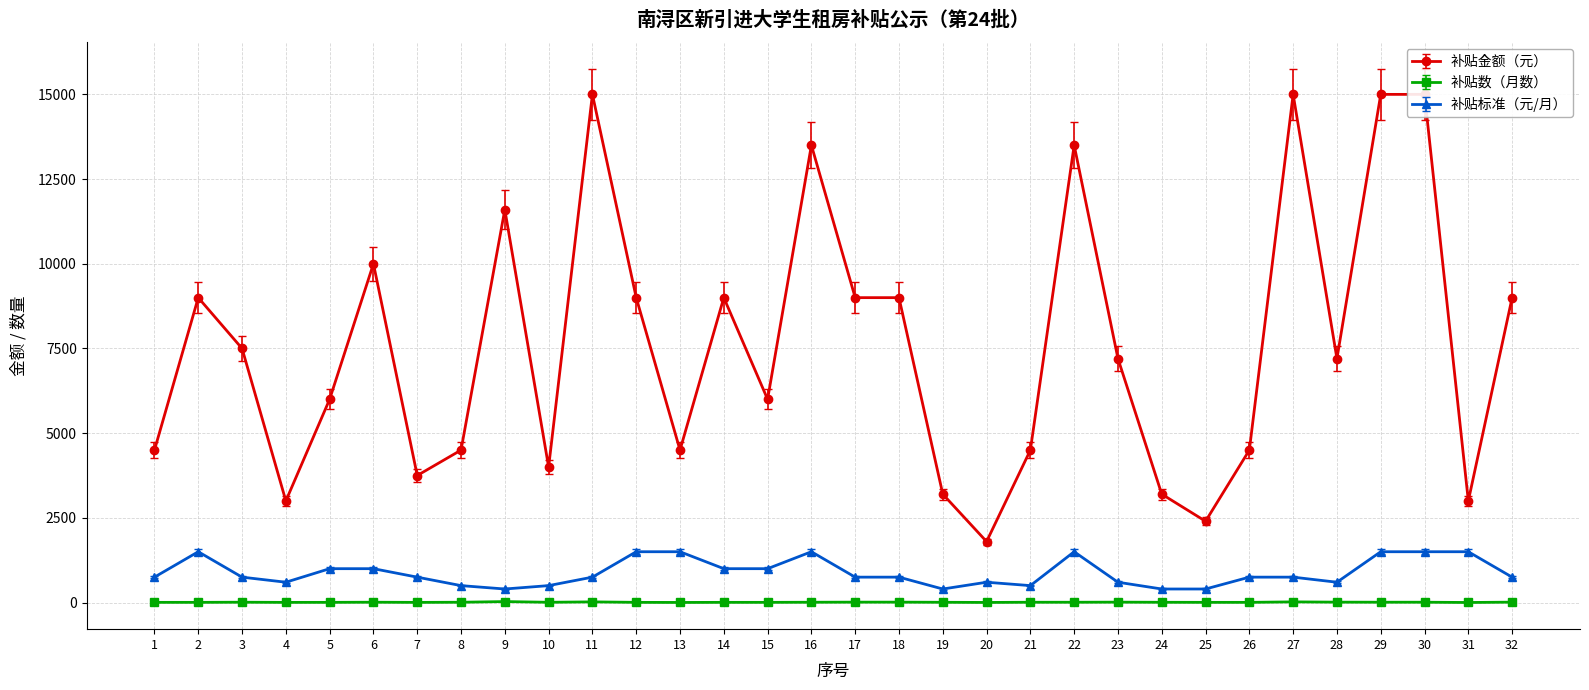

Reading left to right, transcribe all the data shown in this chart.

补贴金额（元）: 4500	9000	7500	3000	6000	10000	3750	4500	11600	4000	15000	9000	4500	9000	6000	13500	9000	9000	3200	1800	4500	13500	7200	3200	2400	4500	15000	7200	15000	15000	3000	9000
补贴数（月数）: 6	6	10	5	6	10	5	9	29	8	20	6	3	6	6	9	12	12	8	3	9	9	12	8	6	6	20	12	10	10	2	12
补贴标准（元/月）: 750	1500	750	600	1000	1000	750	500	400	500	750	1500	1500	1000	1000	1500	750	750	400	600	500	1500	600	400	400	750	750	600	1500	1500	1500	750